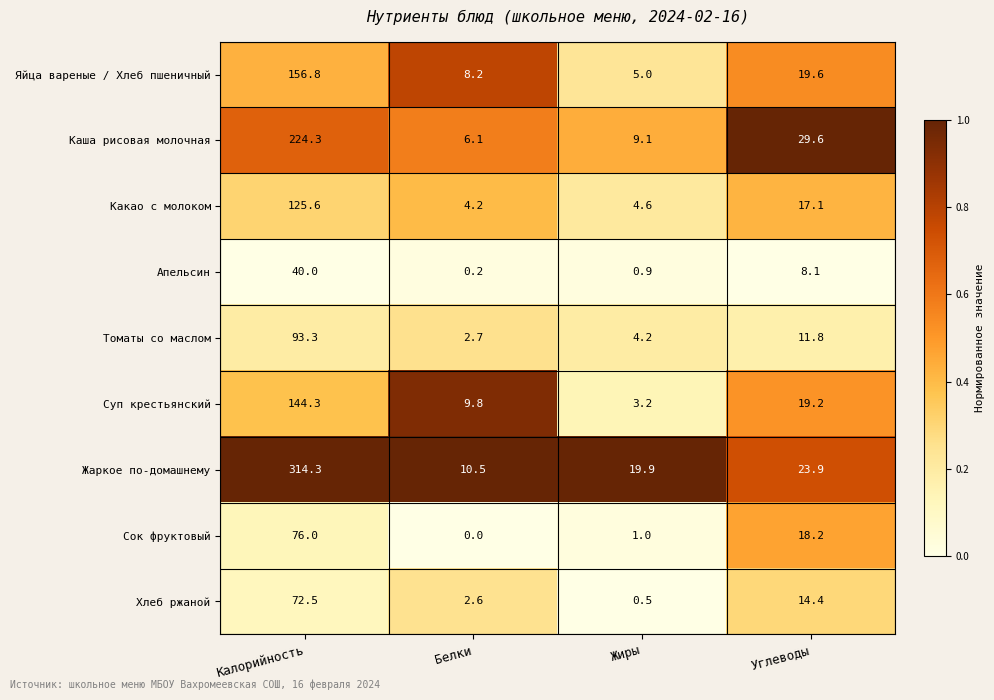

What is the maximum value shown in the chart?

314.3